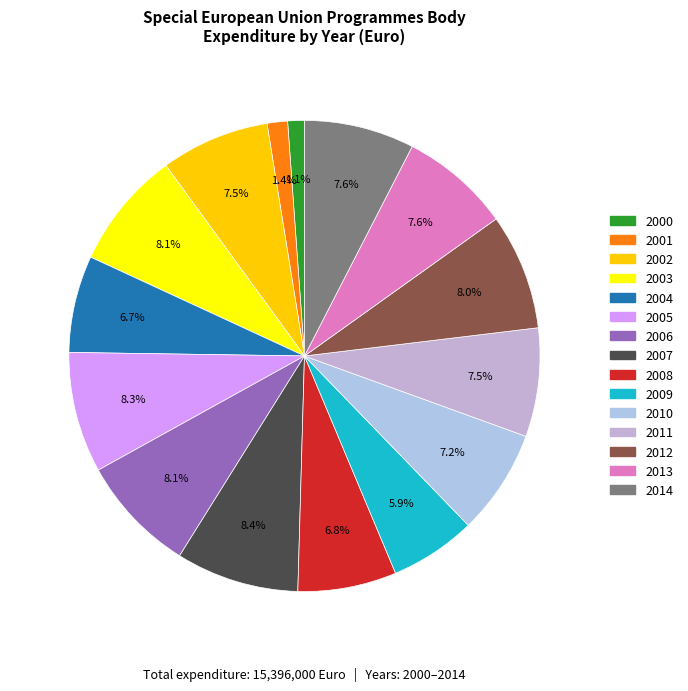

How many segments does this pie chart have?

15